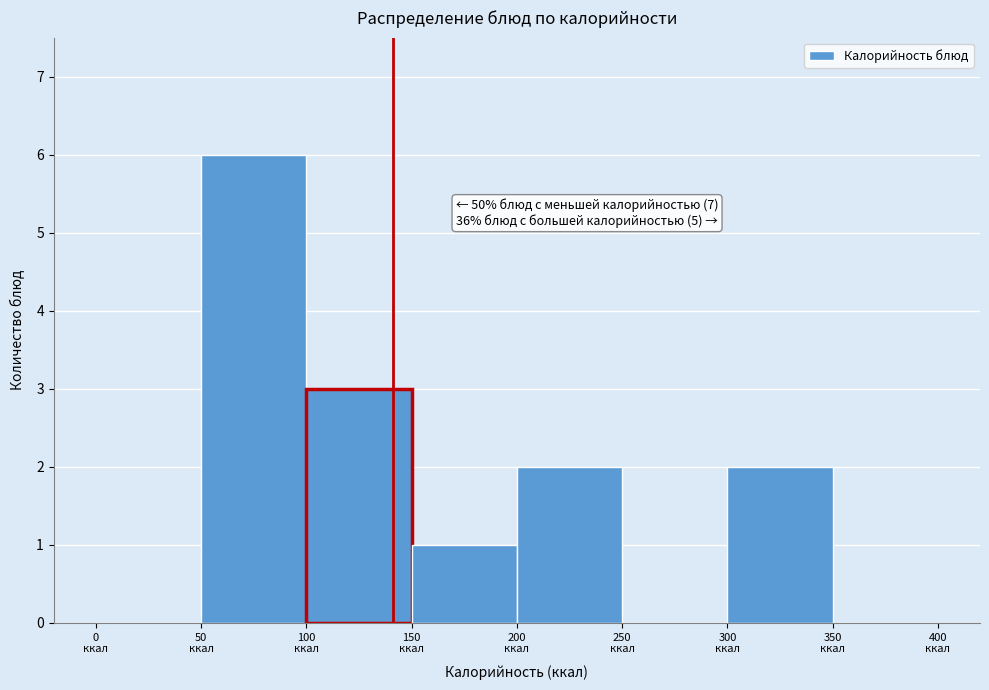

Which range on the x-axis has the tallest bar?

50 to 100